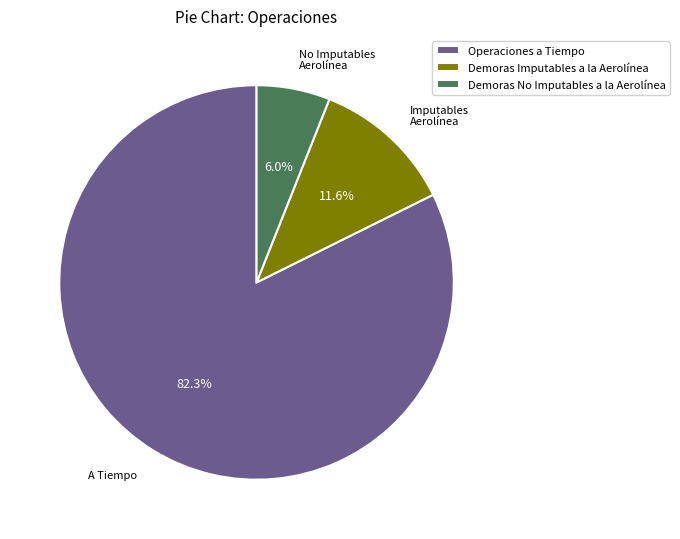

What is the ratio of the value at Demoras No Imputables a la Aerolínea to the value at Operaciones a Tiempo?

0.1